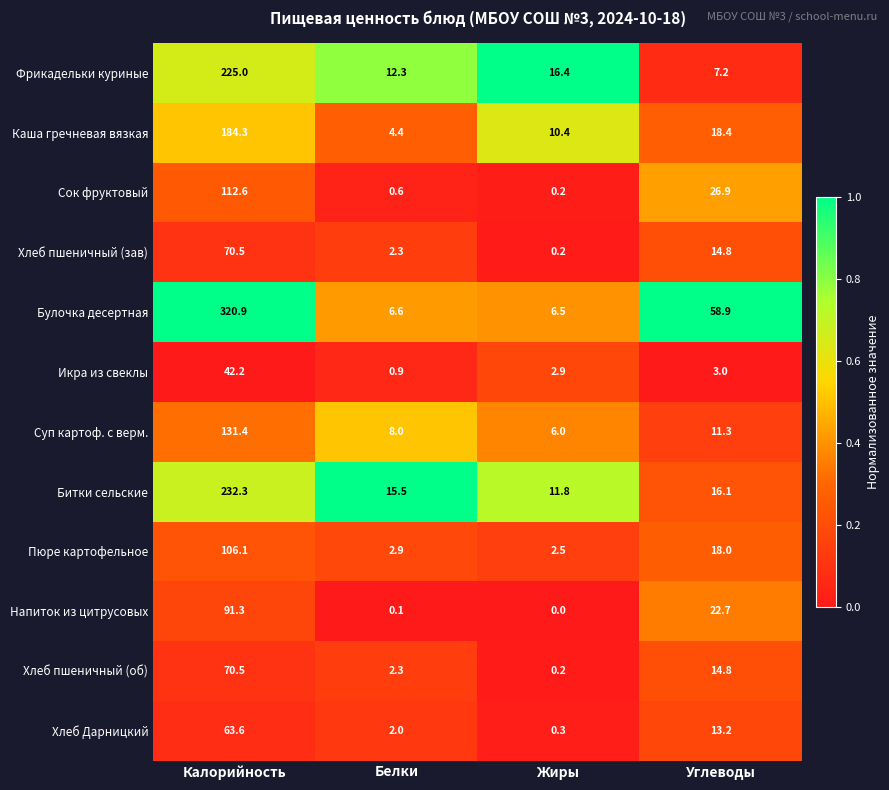

True or false: Битки сельские has a value of 6.6 at Углеводы.

False